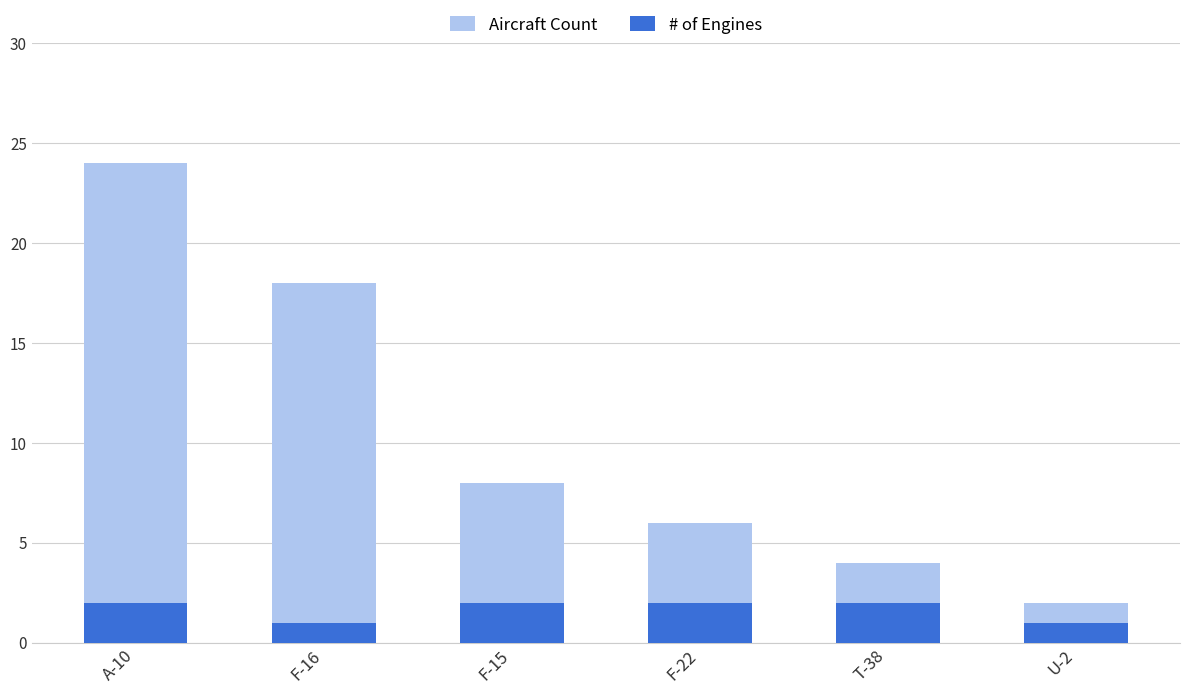

What value does the # of Engines series have at T-38?

2